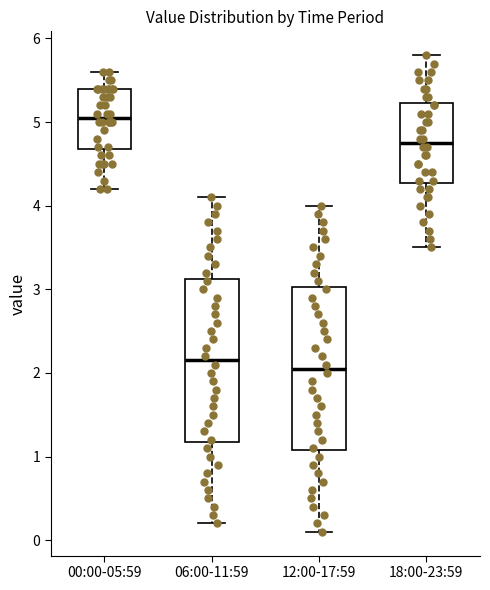

Where does the lower whisker of the box for 18:00-23:59 end on the y-axis? The values are not printed on the chart, so give them approximately, as read against the axis.

3.5